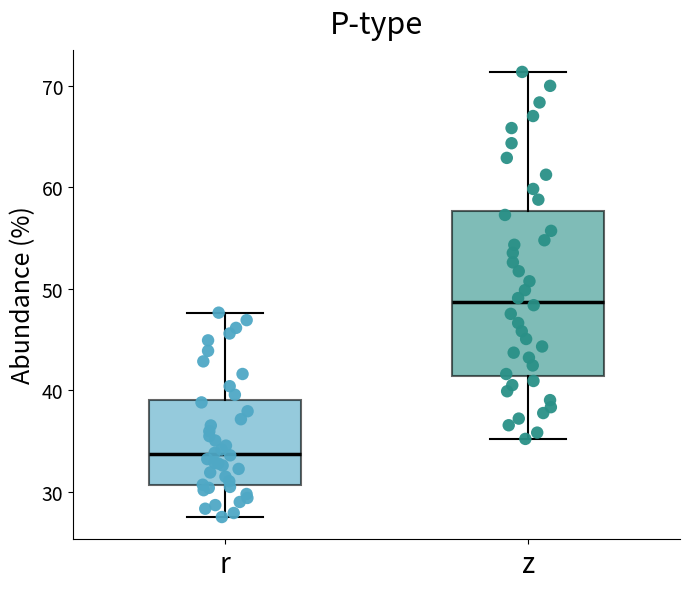

Comparing the boxes themselves (not the whiskers), which one is the tallest?

z